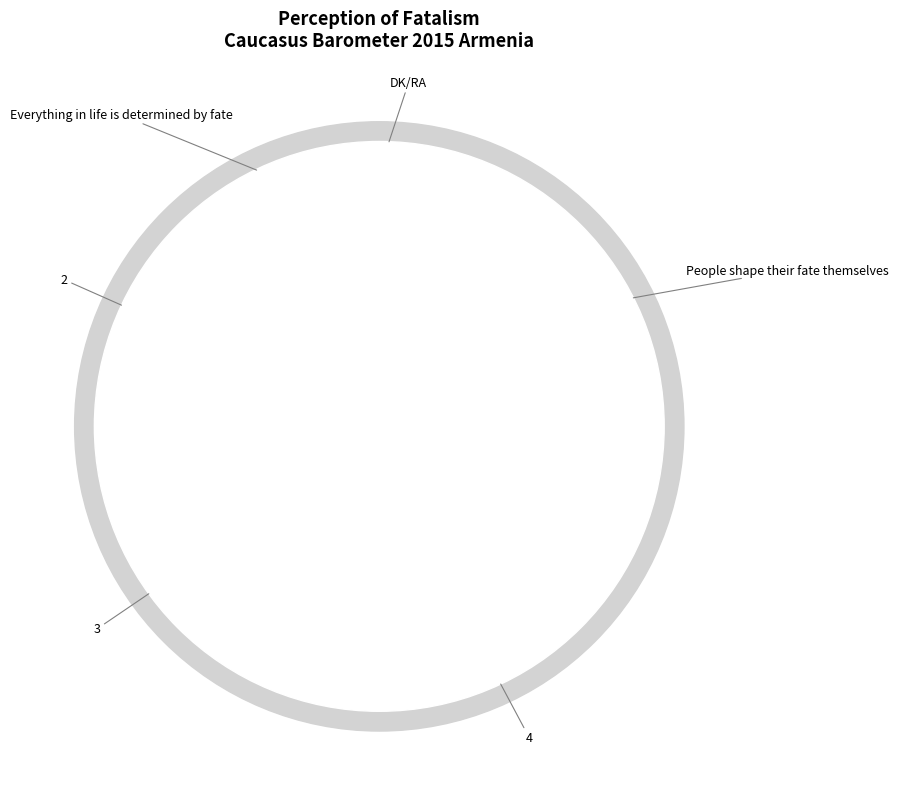

To the nearest percent, what is the difference between the largest and smallest slice percentages?

32%